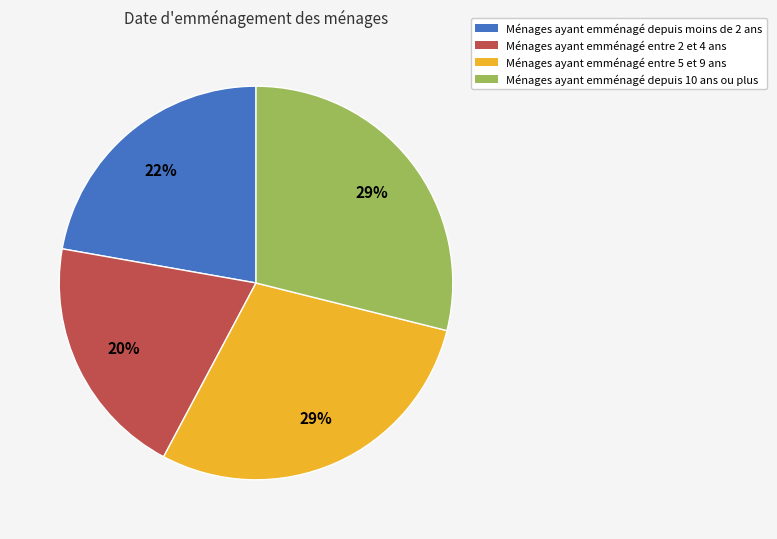

Is the sum of Ménages ayant emménagé depuis 10 ans ou plus and Ménages ayant emménagé depuis moins de 2 ans greater than half?

Yes